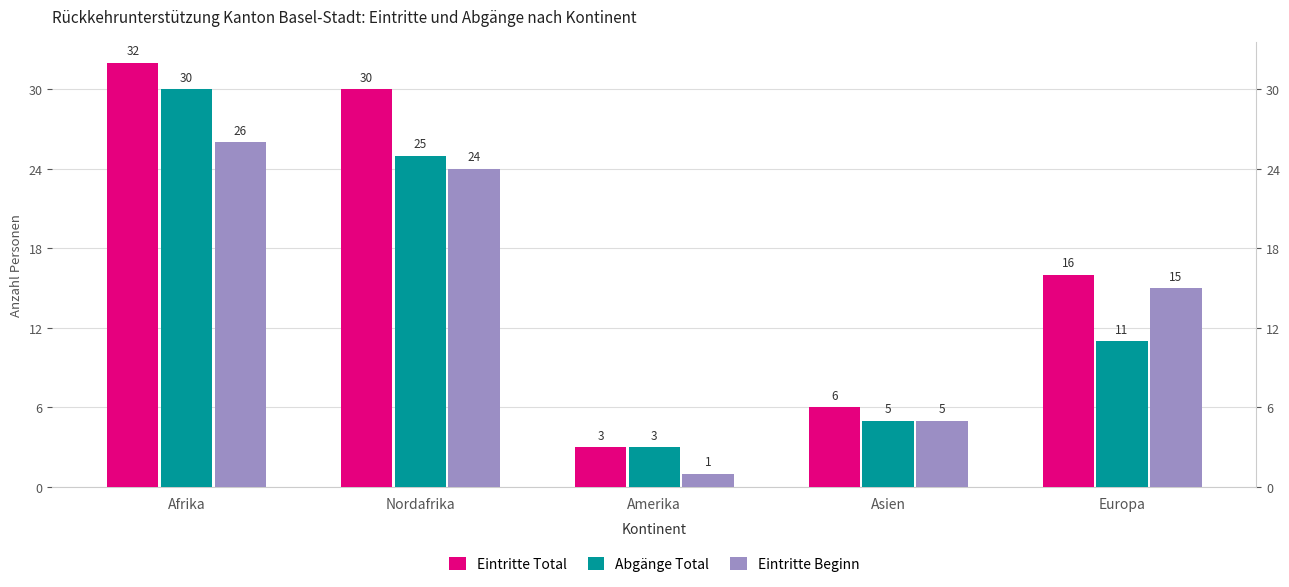

The Eintritte Total series shows 2 at Asien. True or false?

False